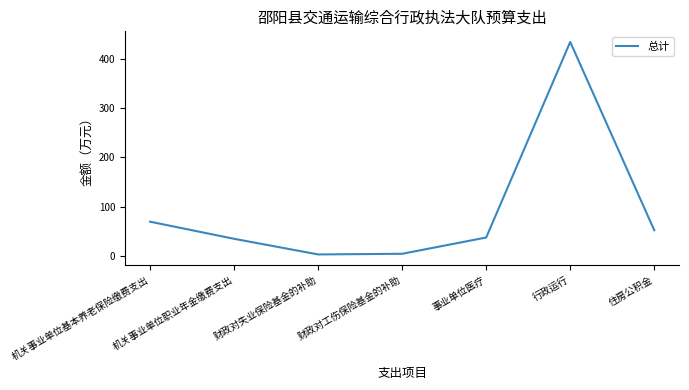

At which label is the value closest to 218?

机关事业单位基本养老保险缴费支出